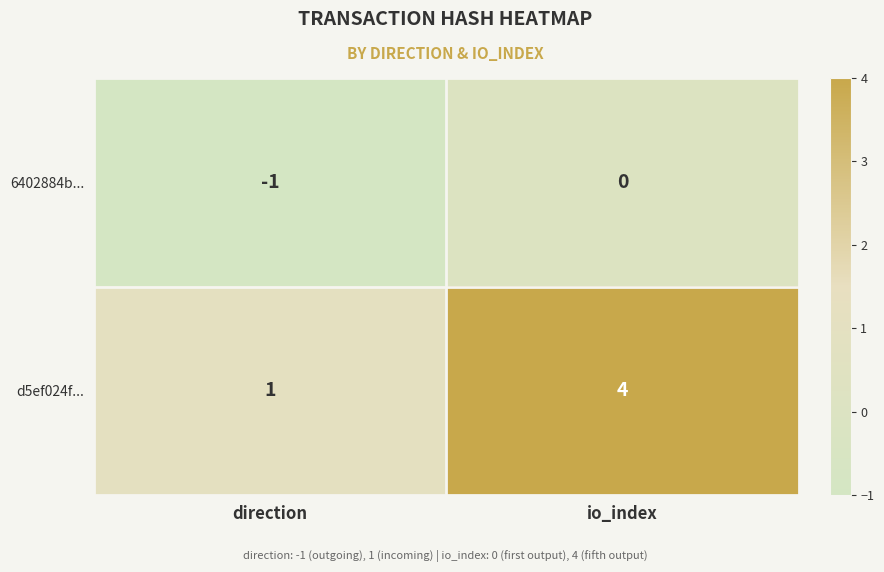

Between direction and io_index, which series saw the biggest shift?

d5ef024f...